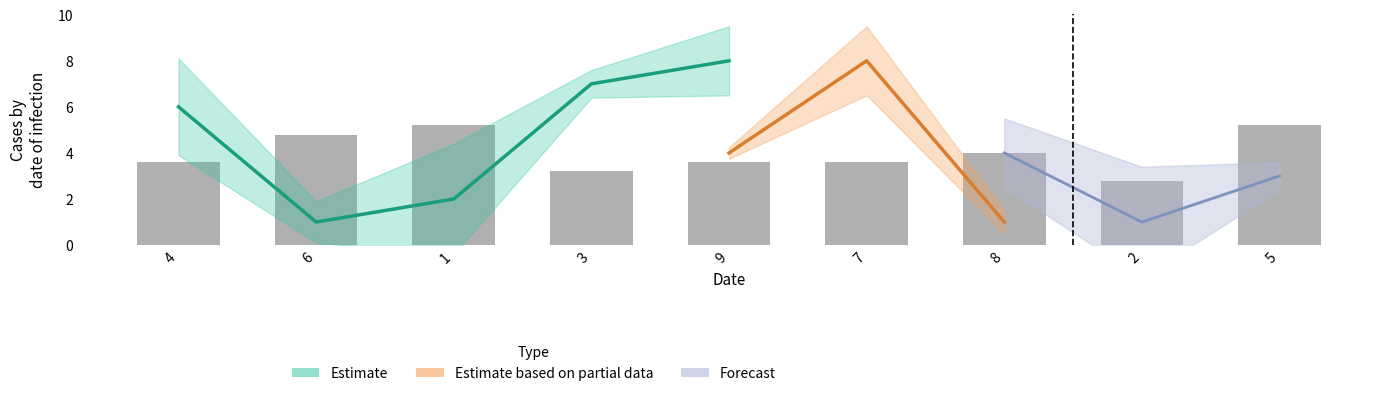

Is it true that col_8 equals 12 at 2?

False